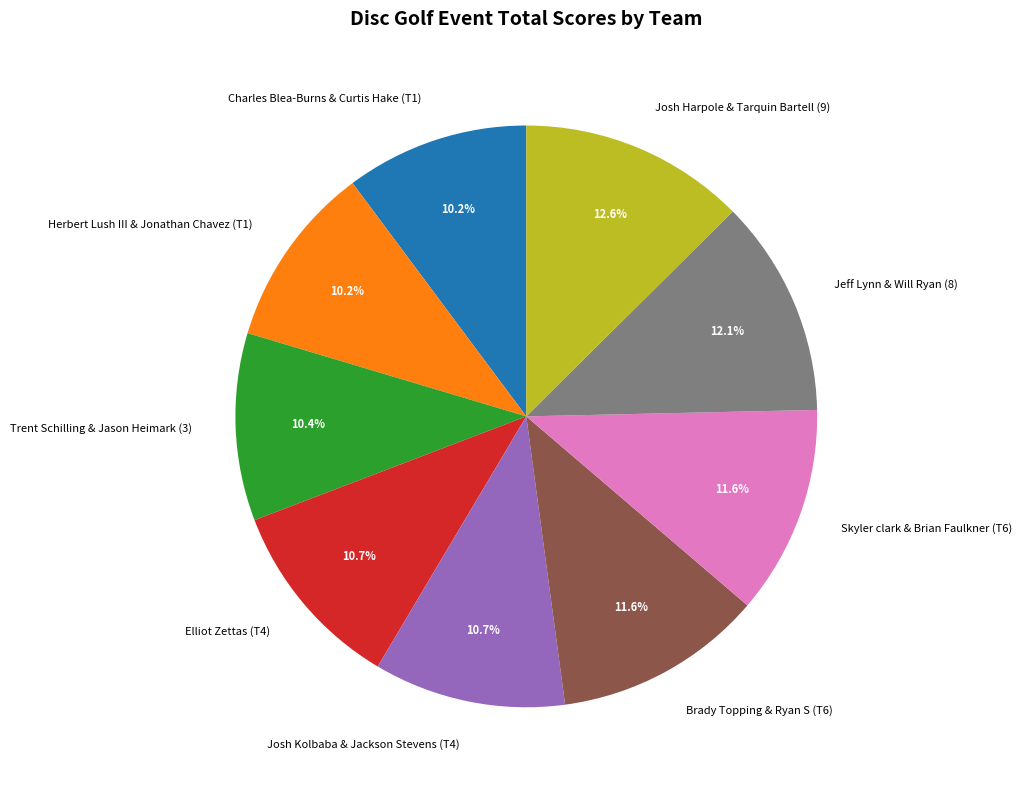

The Elliot Zettas (T4) slice represents 25% of the pie. True or false?

False